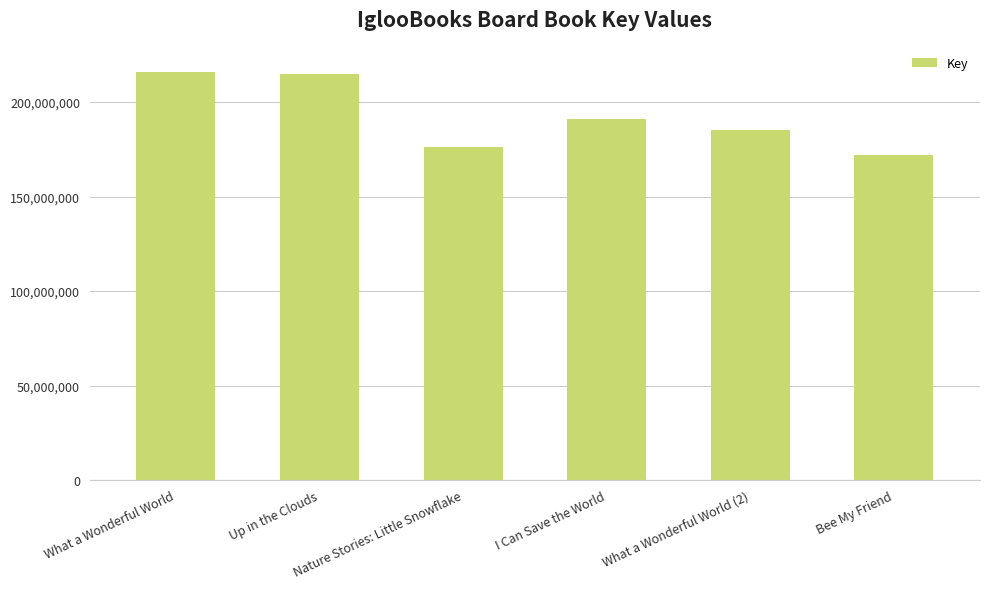

Reading right to left, transcribe all the data shown in this chart.

Bee My Friend=171972198	What a Wonderful World (2)=185477149	I Can Save the World=190946621	Nature Stories: Little Snowflake=176478029	Up in the Clouds=214692129	What a Wonderful World=215770807